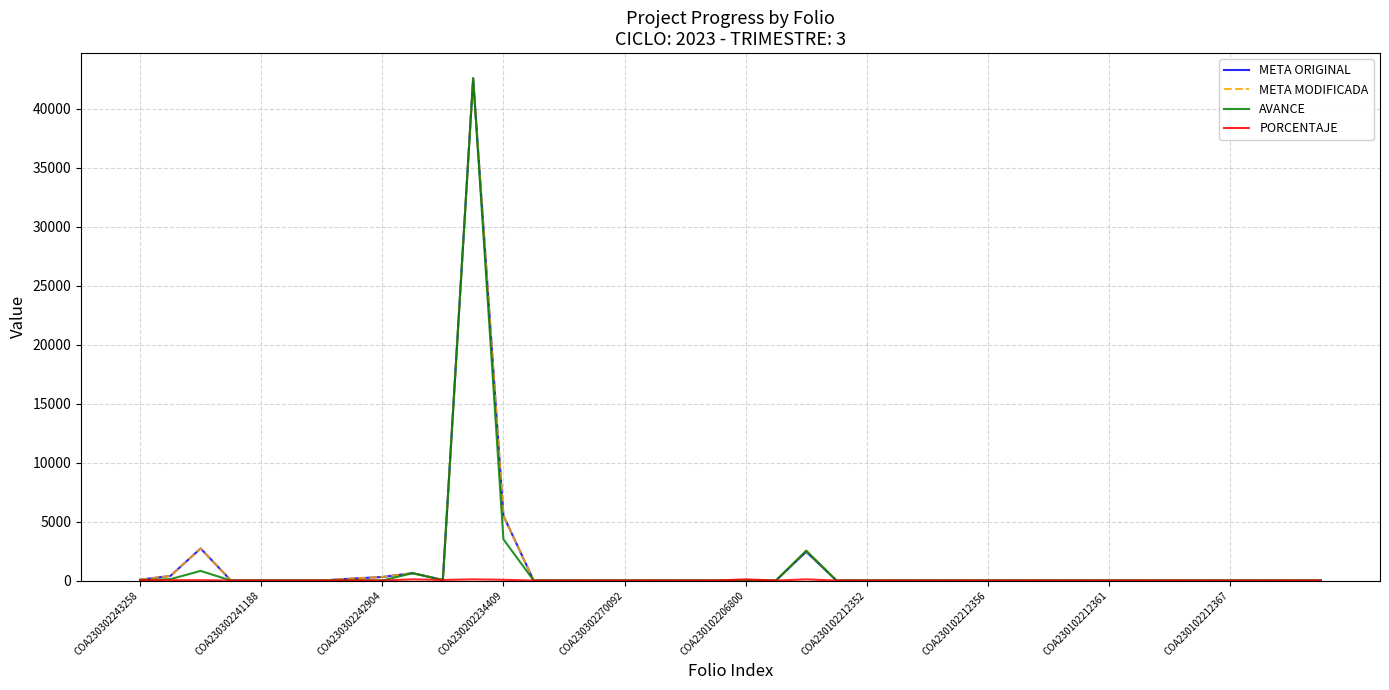

Which series has the largest range (max minus min)?

AVANCE